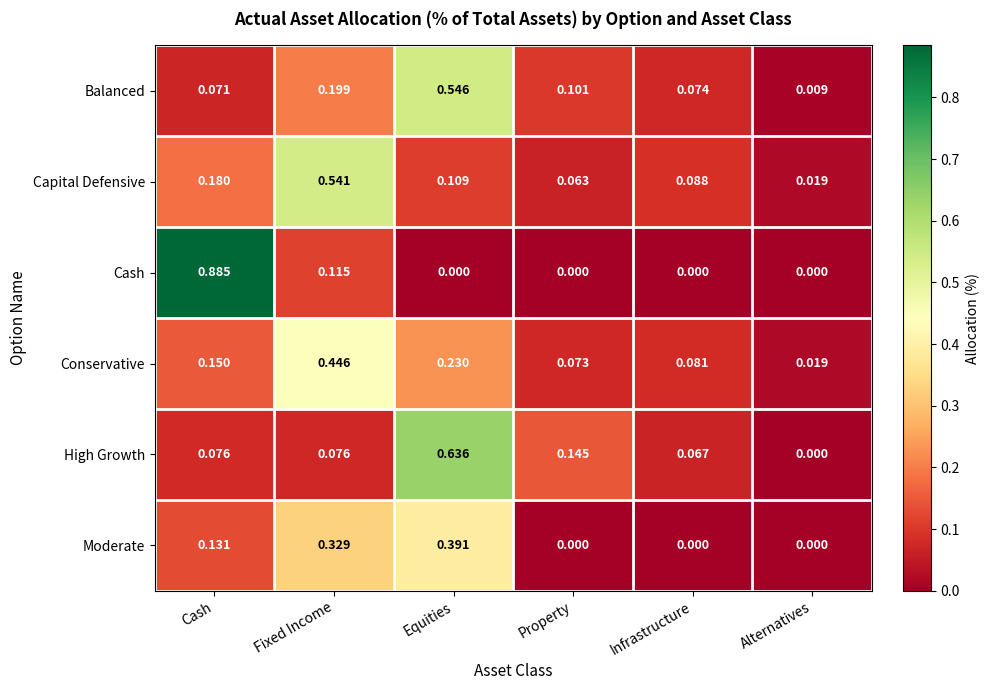

List the series in order of their peak value, lowest first.

Moderate, Conservative, Capital Defensive, Balanced, High Growth, Cash